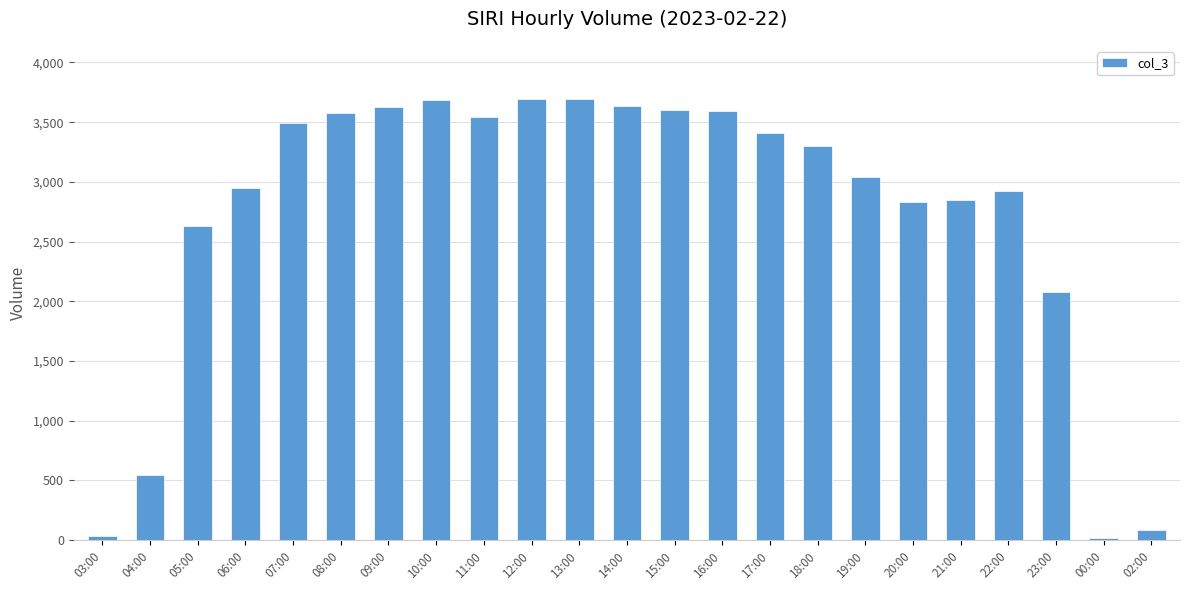

The chart shows a value of 5771 at 12:00. True or false?

False